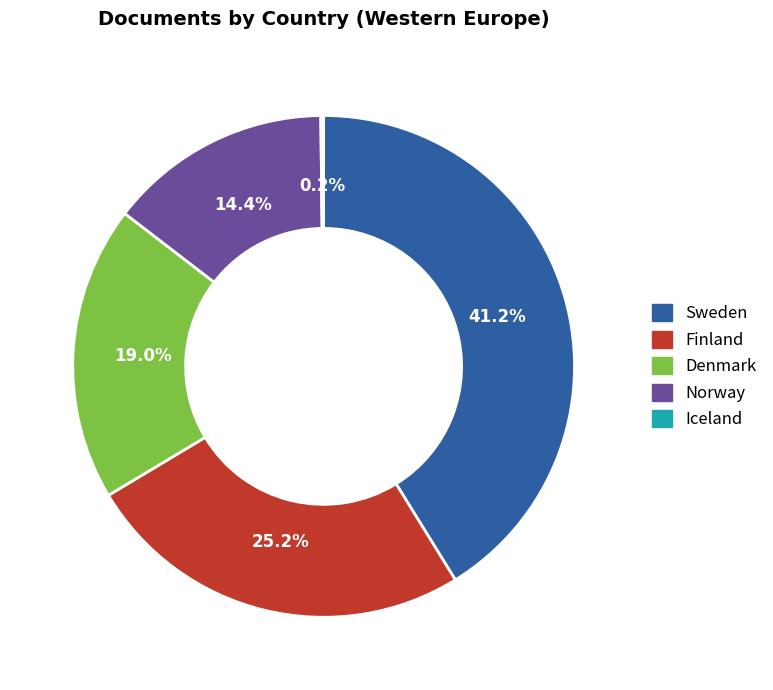

The Denmark slice represents 8% of the pie. True or false?

False